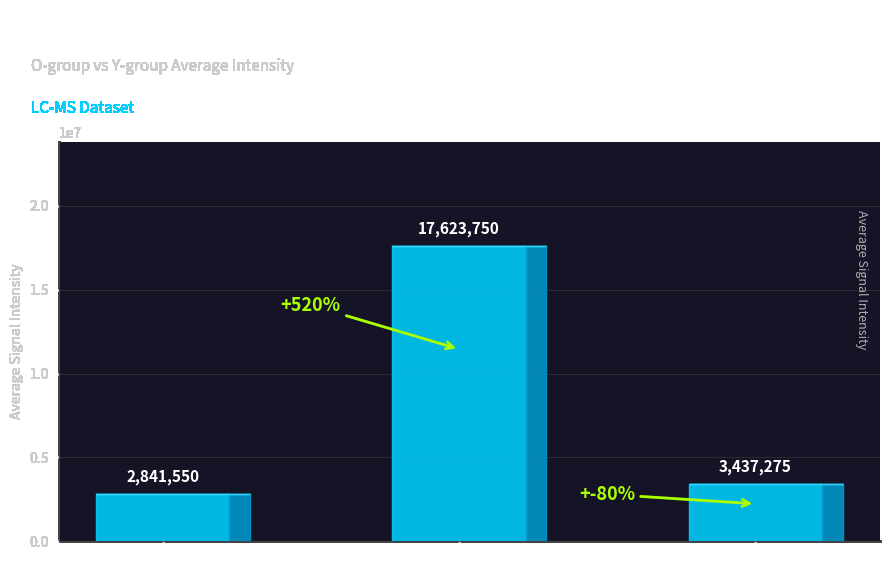

Which has a higher value, Choline or Succinic acid?

Succinic acid